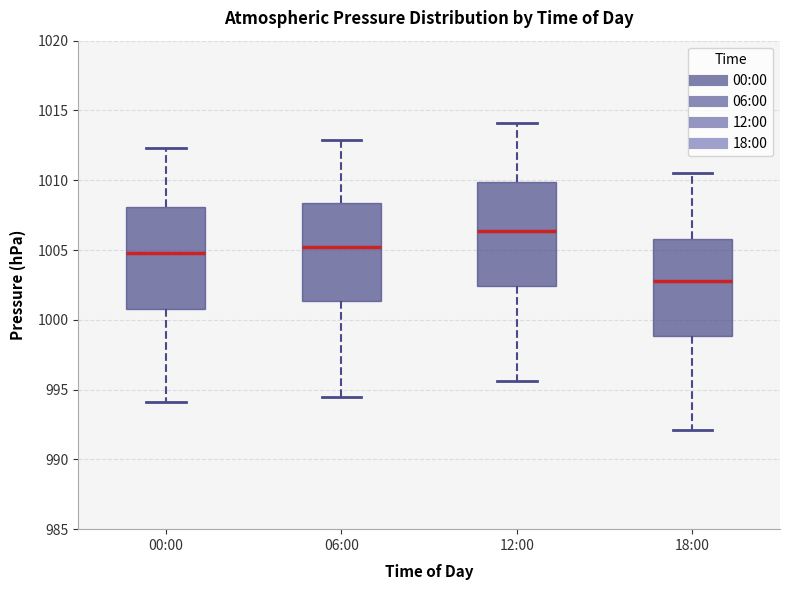

Which box's median line is the highest?

12:00